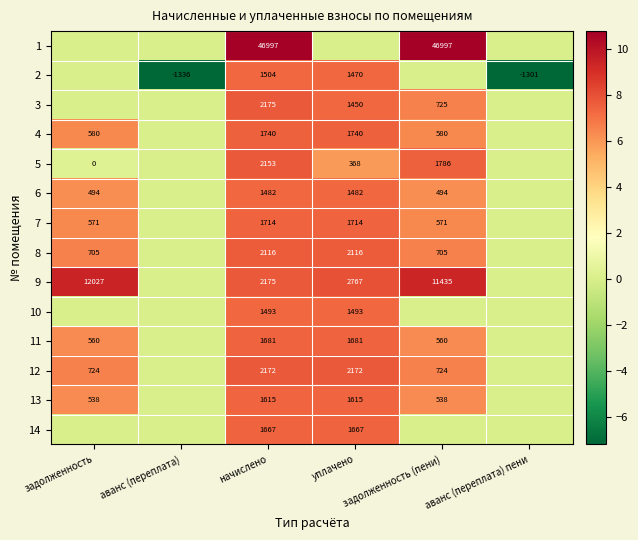

True or false: 8 has a value of 705 at задолженность.

True